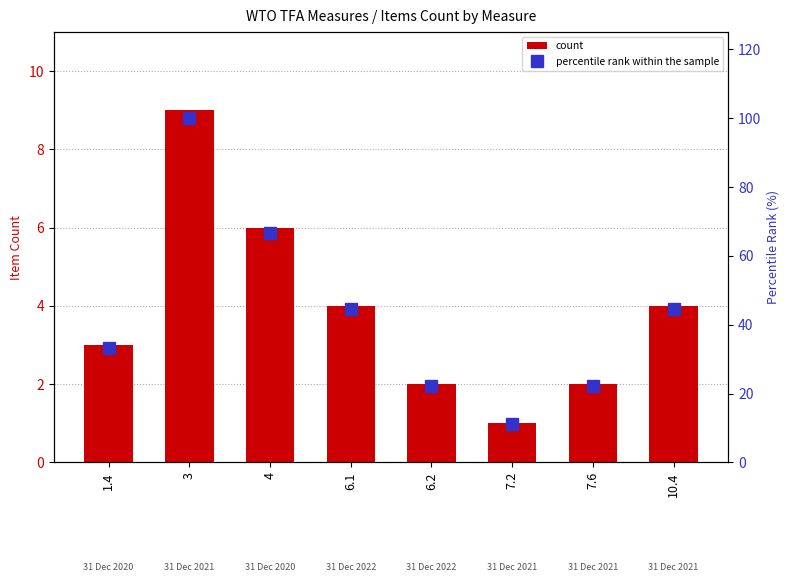

Reading right to left, extract all data points from this chart.

count: 10.4=4.0	7.6=2.0	7.2=1.0	6.2=2.0	6.1=4.0	4=6.0	3=9.0	1.4=3.0
percentile rank within the sample: 10.4=44.4	7.6=22.2	7.2=11.1	6.2=22.2	6.1=44.4	4=66.7	3=100.0	1.4=33.3